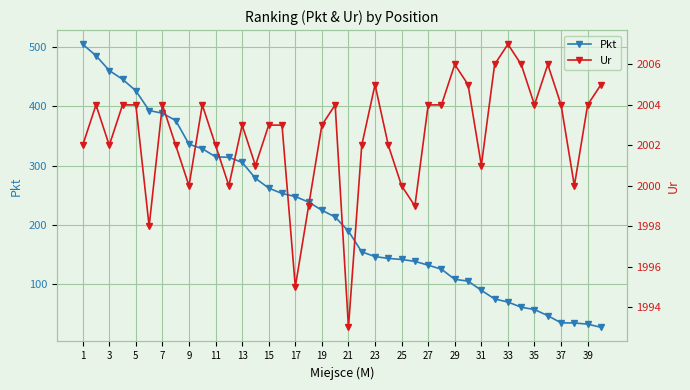

Is it true that Pkt equals 247.7 at 17?

True